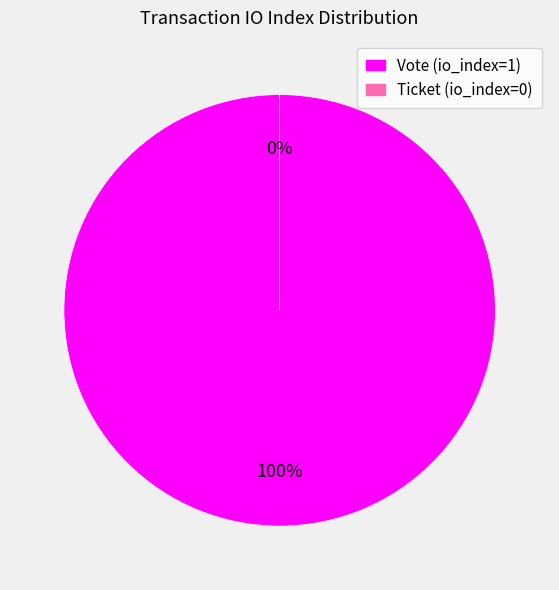

To the nearest percent, what is the combined percentage of Ticket (io_index=0) and Vote (io_index=1)?

100%